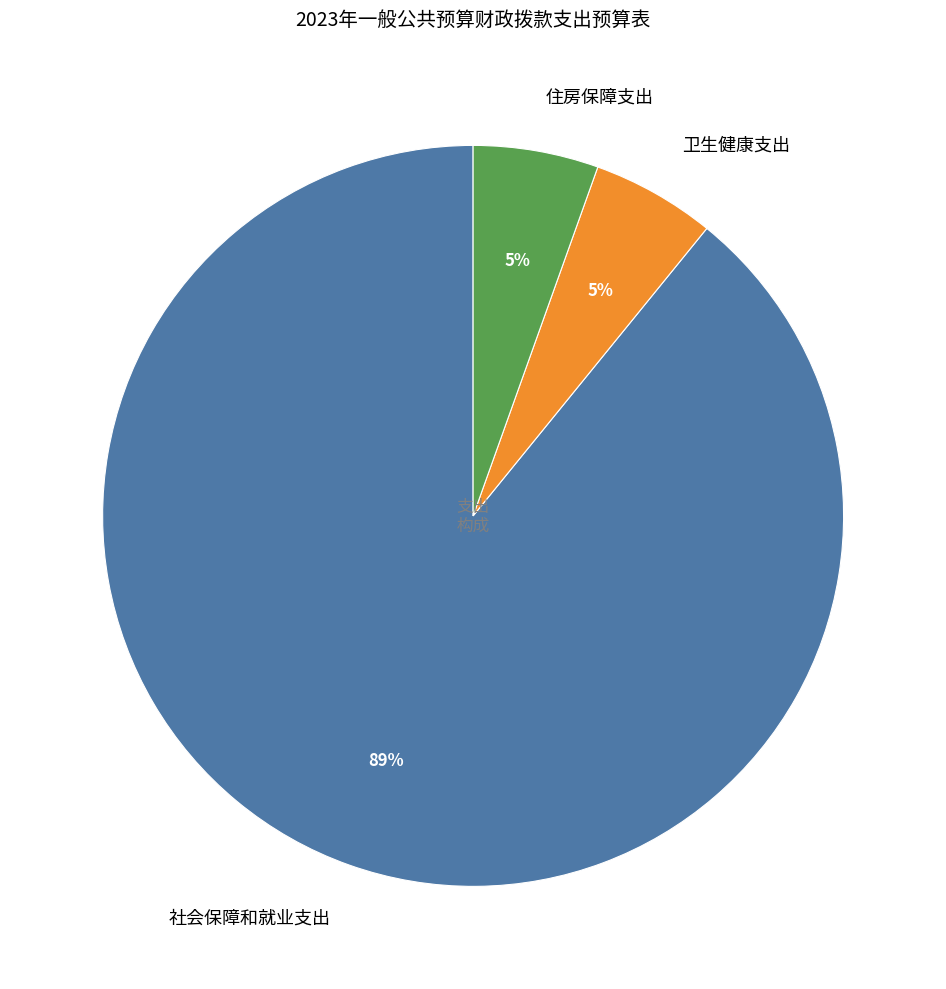

Between 社会保障和就业支出 and 住房保障支出, which is larger?

社会保障和就业支出